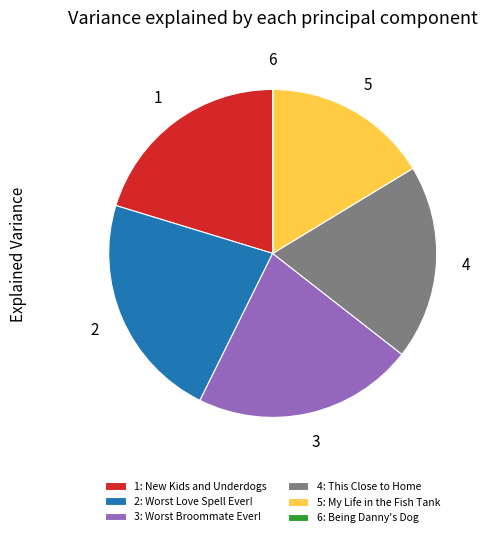

Which category has the biggest portion of the pie?

2: Worst Love Spell Ever!